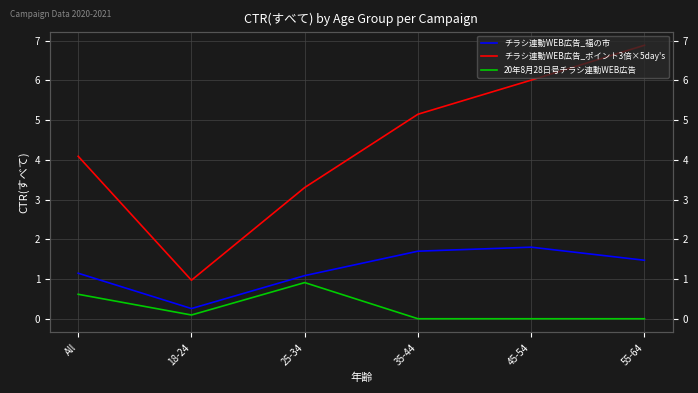

True or false: チラシ連動WEB広告_福の市 and 20年8月28日号チラシ連動WEB広告 cross at least once.

False